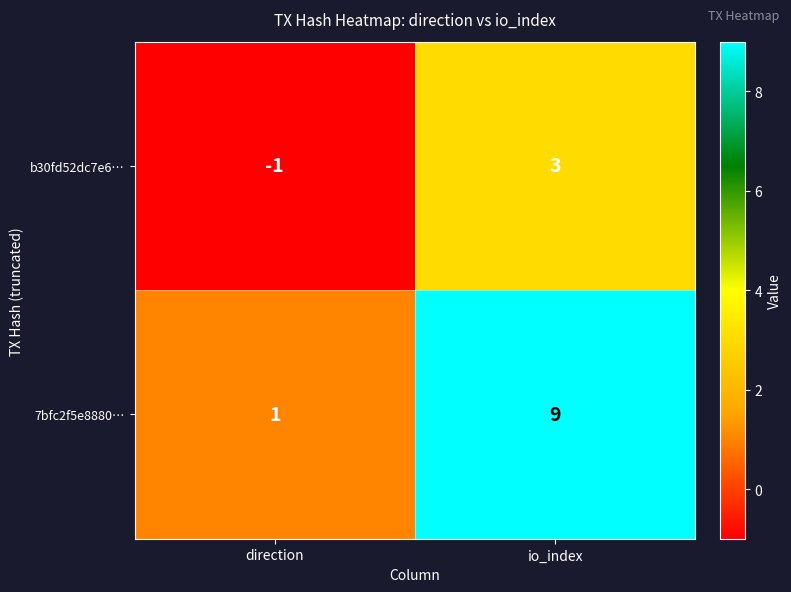

At which label is b30fd52dc7e6… closest to 1?

direction